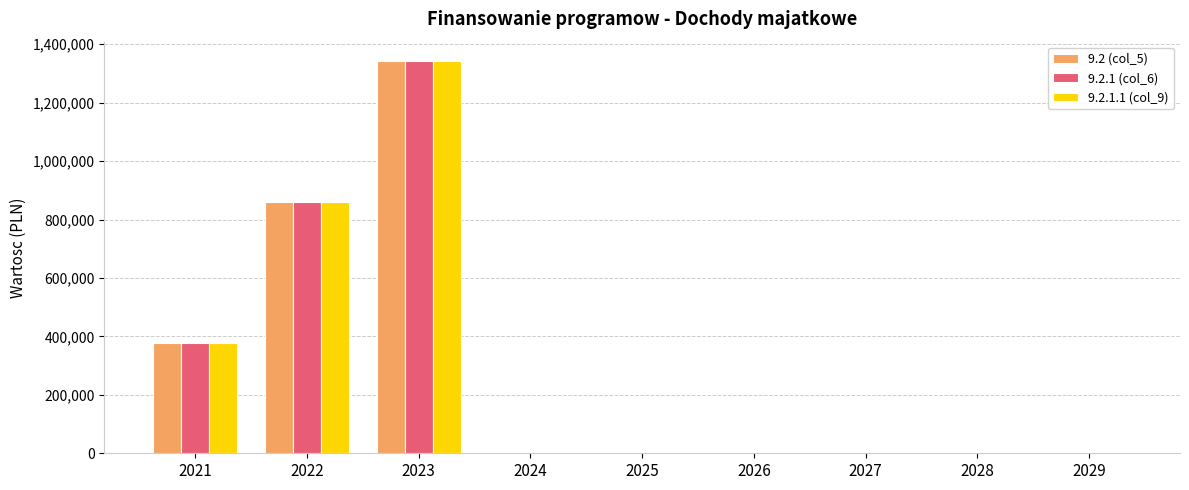

Is the value of 9.2 (col_5) at 2026 greater than the value of 9.2.1 (col_6) at 2022?

No